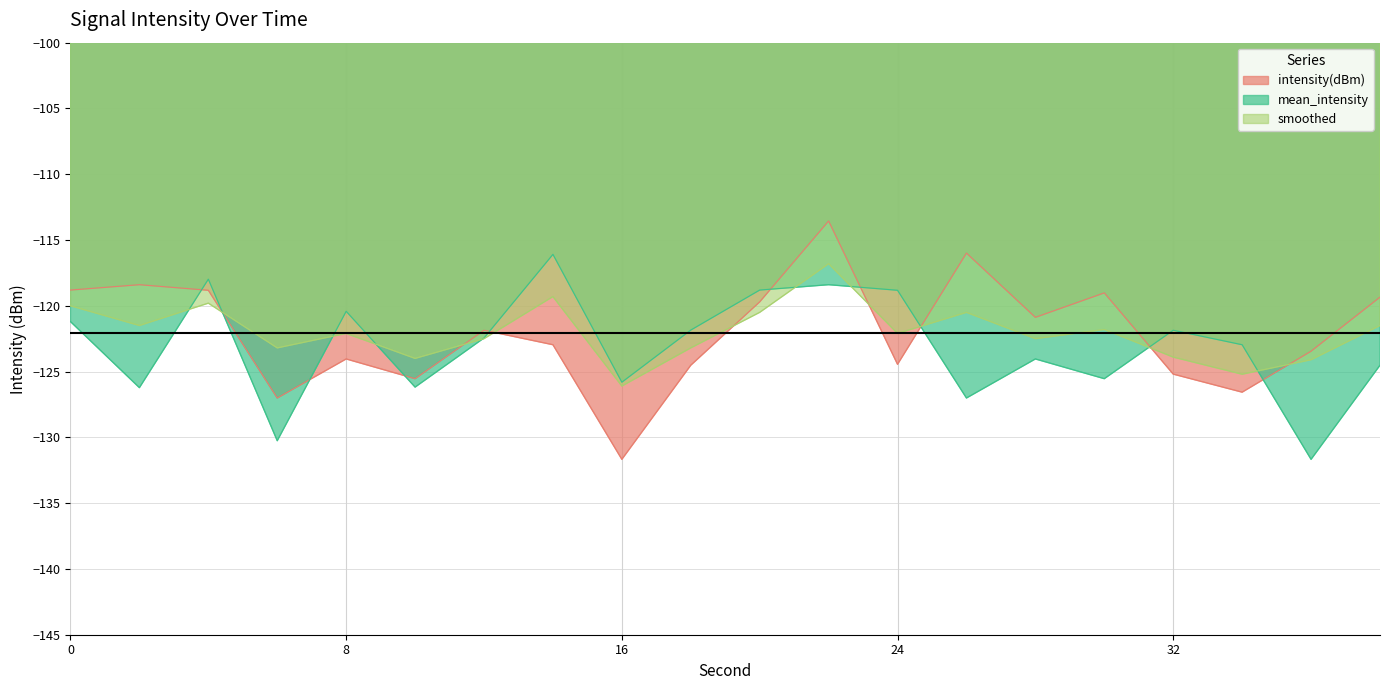

What is the average value of the intensity(dBm) series?

-122.1